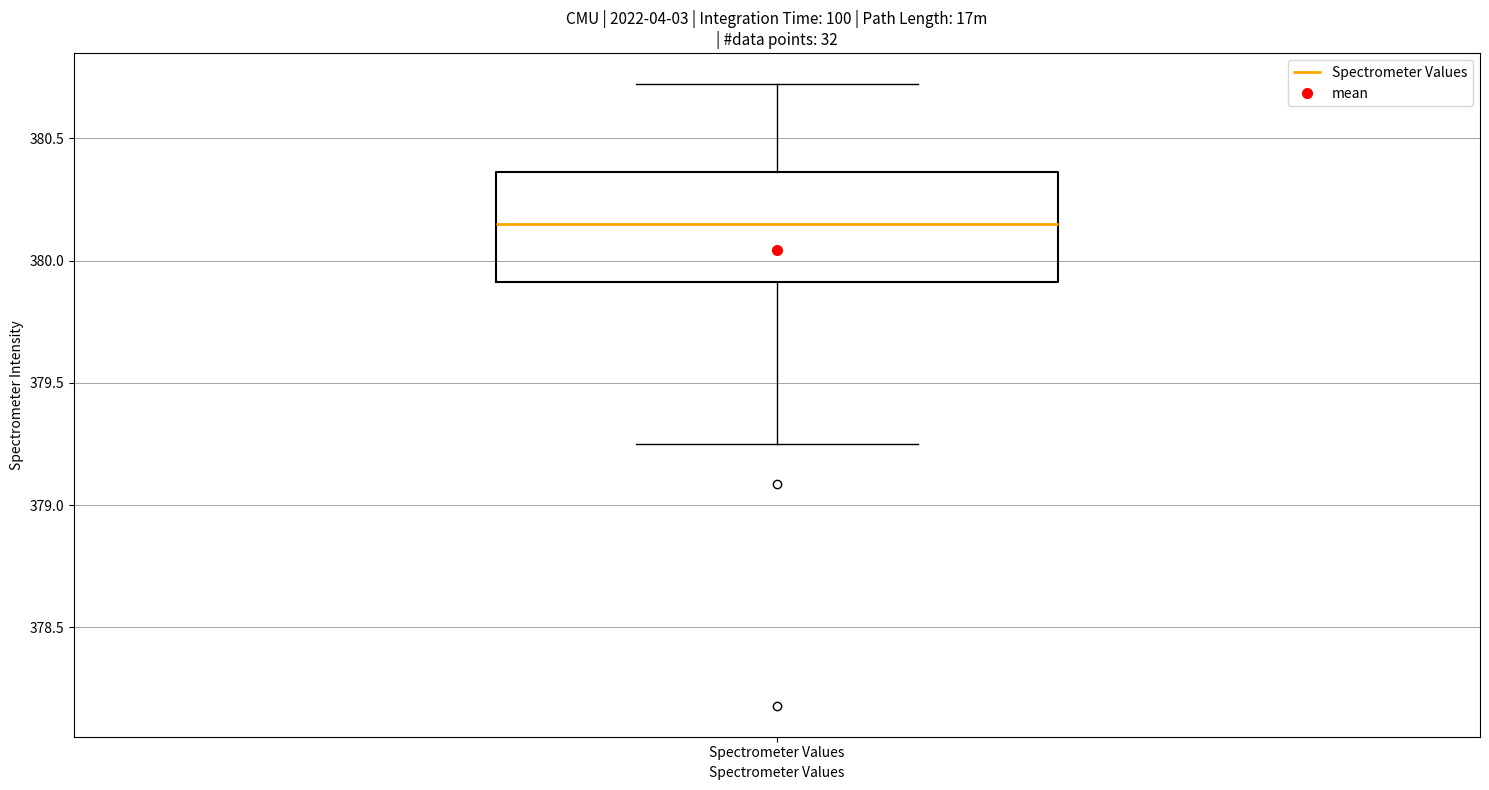

Transcribe this box plot: give where the median line is, the range the box spans, and where the two whiskers end, as read against the y-axis. The values are not printed on the chart, so give them approximately, as read against the axis.

median 380.15, box 379.90 to 380.35, whiskers 379.25 to 380.70